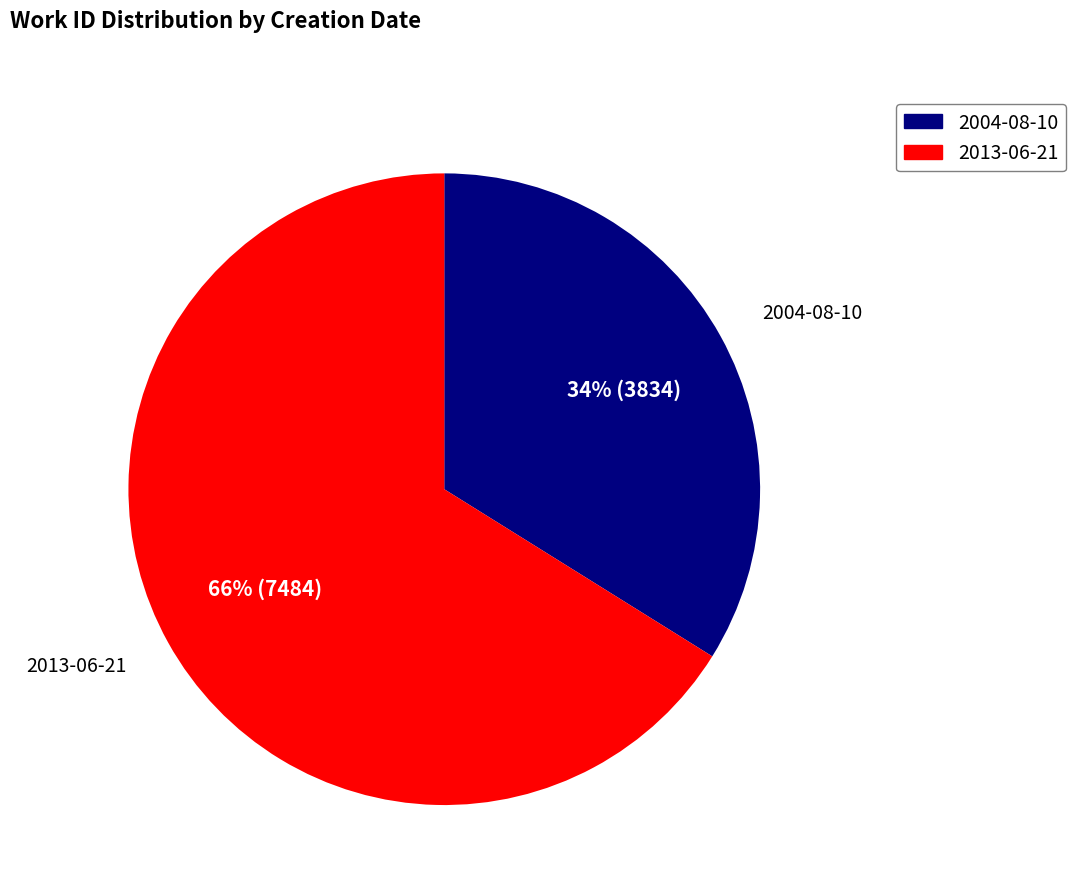

The 2013-06-21 slice represents 77% of the pie. True or false?

False